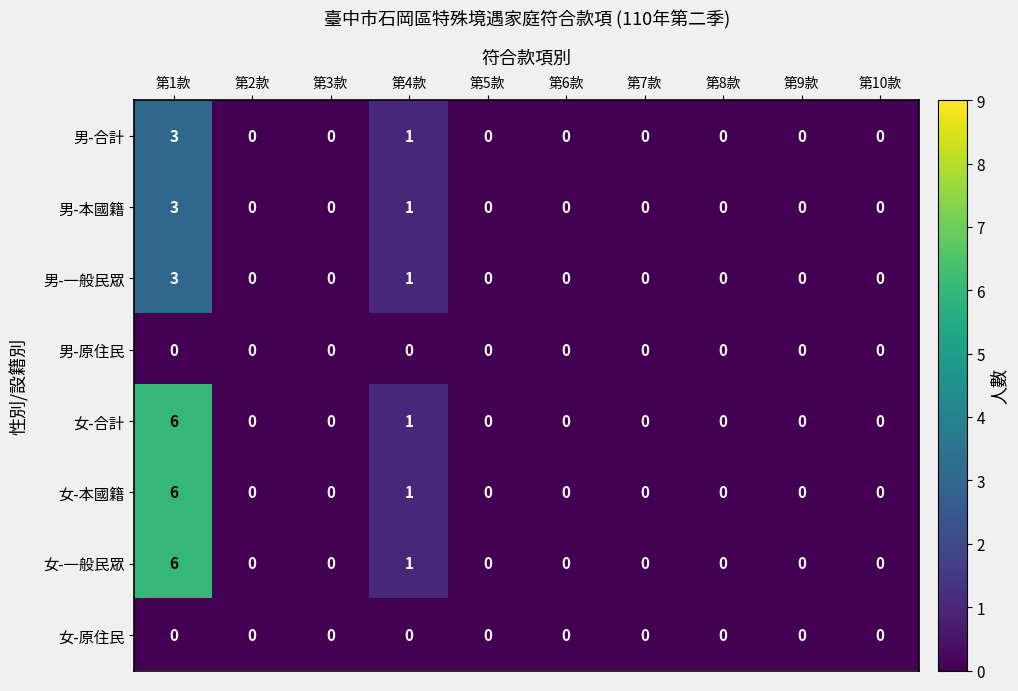

The value of 女-一般民眾 at 第1款 is 10. True or false?

False